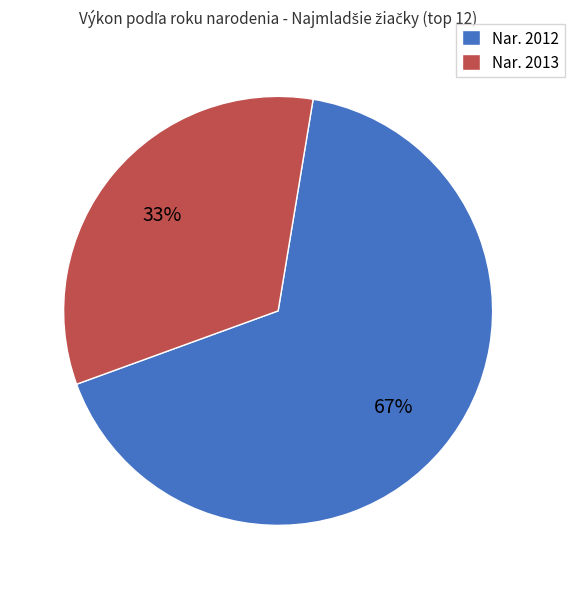

Which slice is the smallest?

Nar. 2013